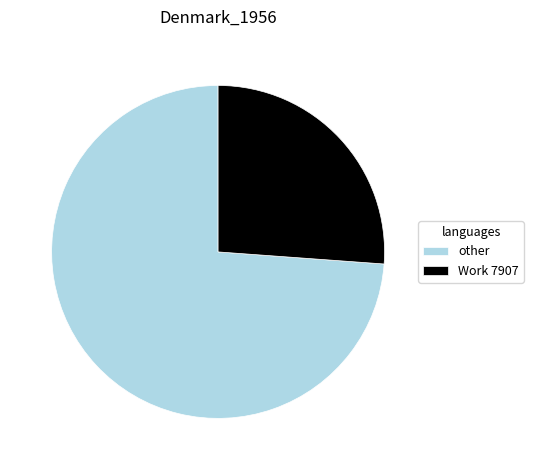

Is the sum of other and Work 7907 greater than half?

Yes